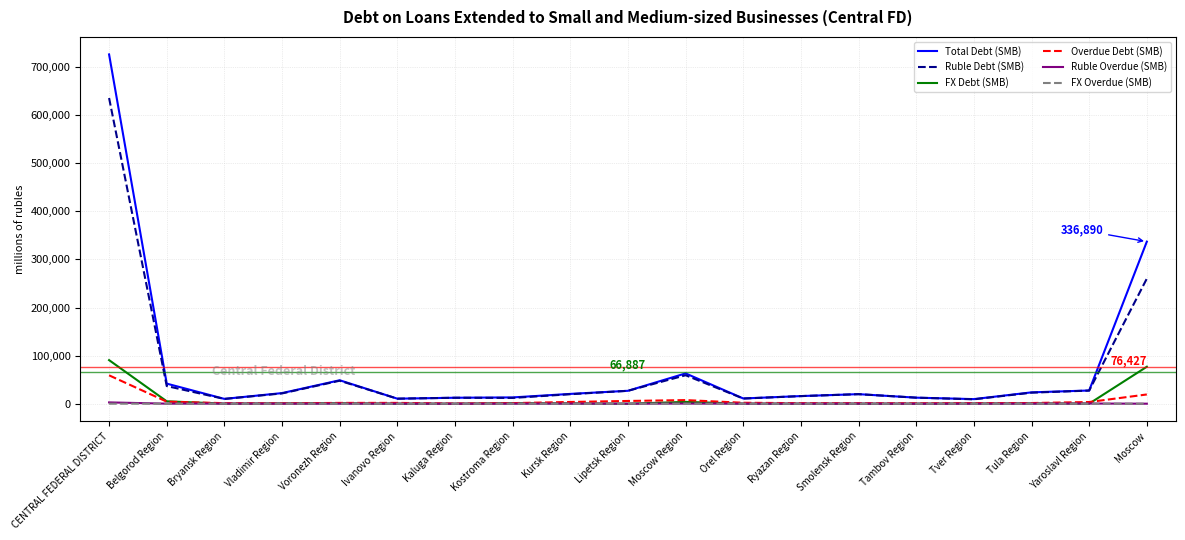

Is the value of Overdue Debt (SMB) at Orel Region greater than the value of Ruble Debt (SMB) at Smolensk Region?

No